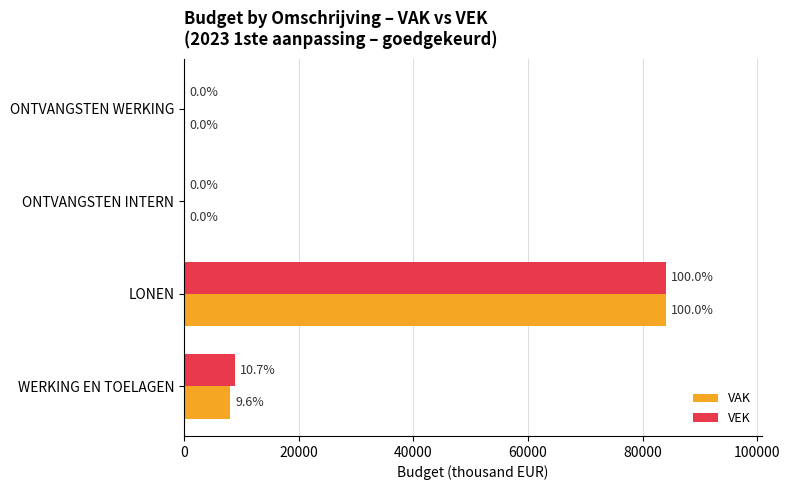

At which category is the sum across all series the highest?

LONEN